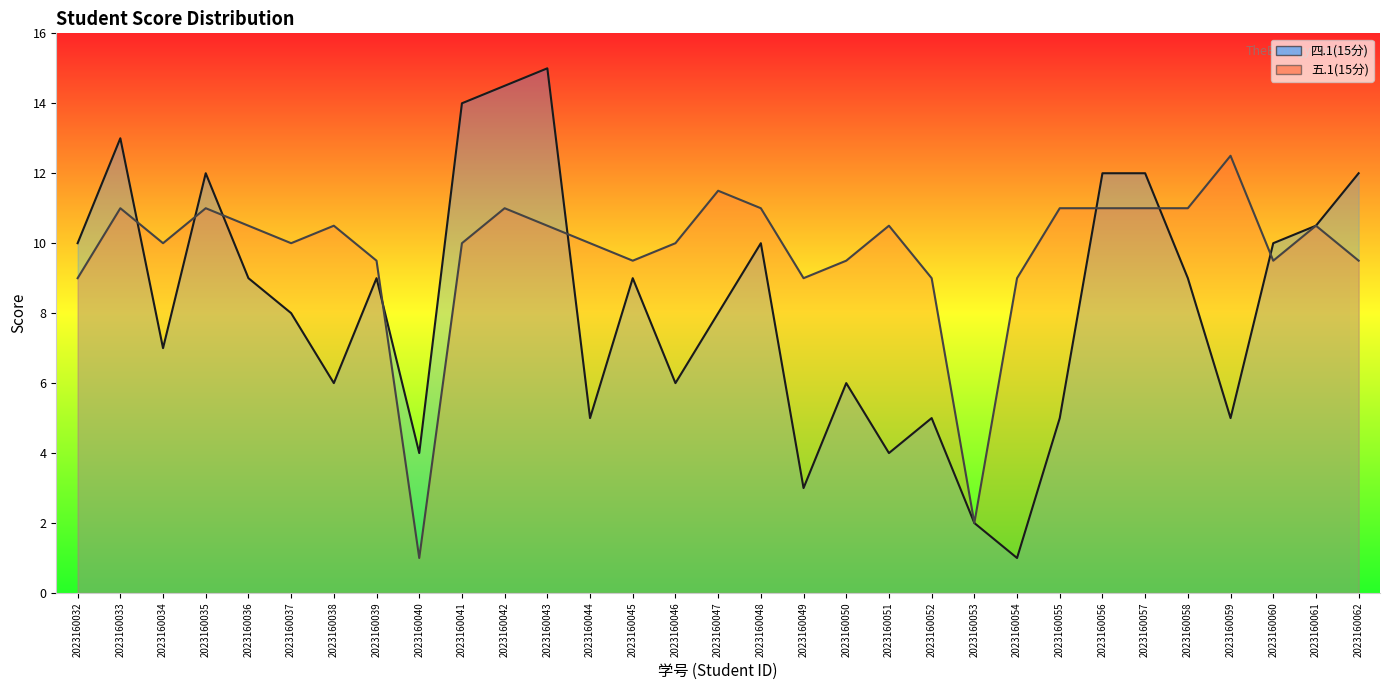

What is the sum of the 五.1(15分) values at 2023160043 and 2023160056?

21.5